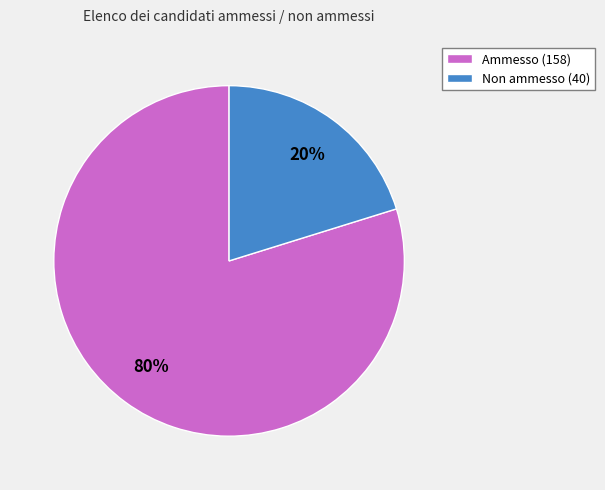

To the nearest percent, what is the average slice percentage?

50%